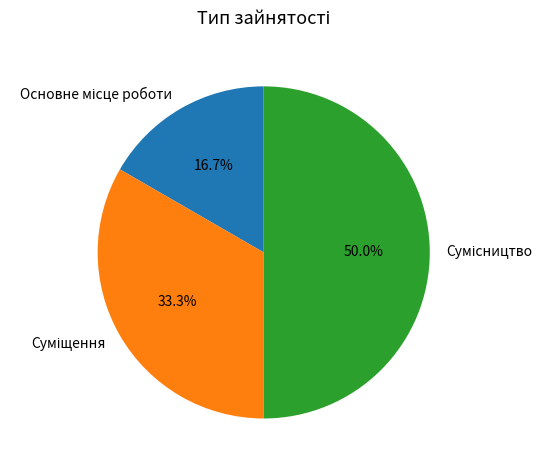

Does Основне місце роботи represent more than half of the total?

No